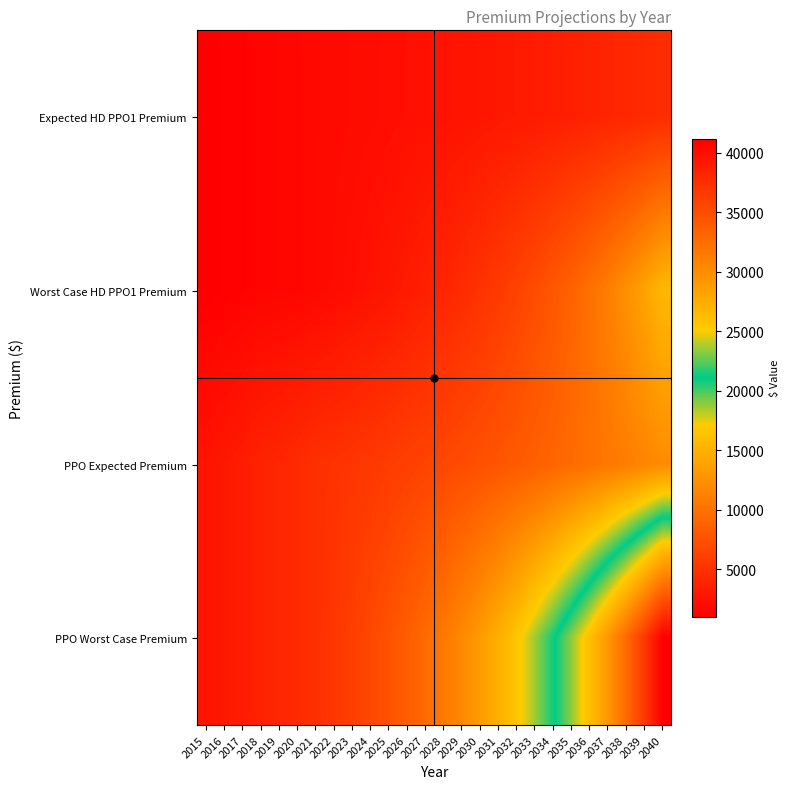

List the series in order of their peak value, lowest first.

Expected HD PPO1 Premium, PPO Expected Premium, Worst Case HD PPO1 Premium, PPO Worst Case Premium